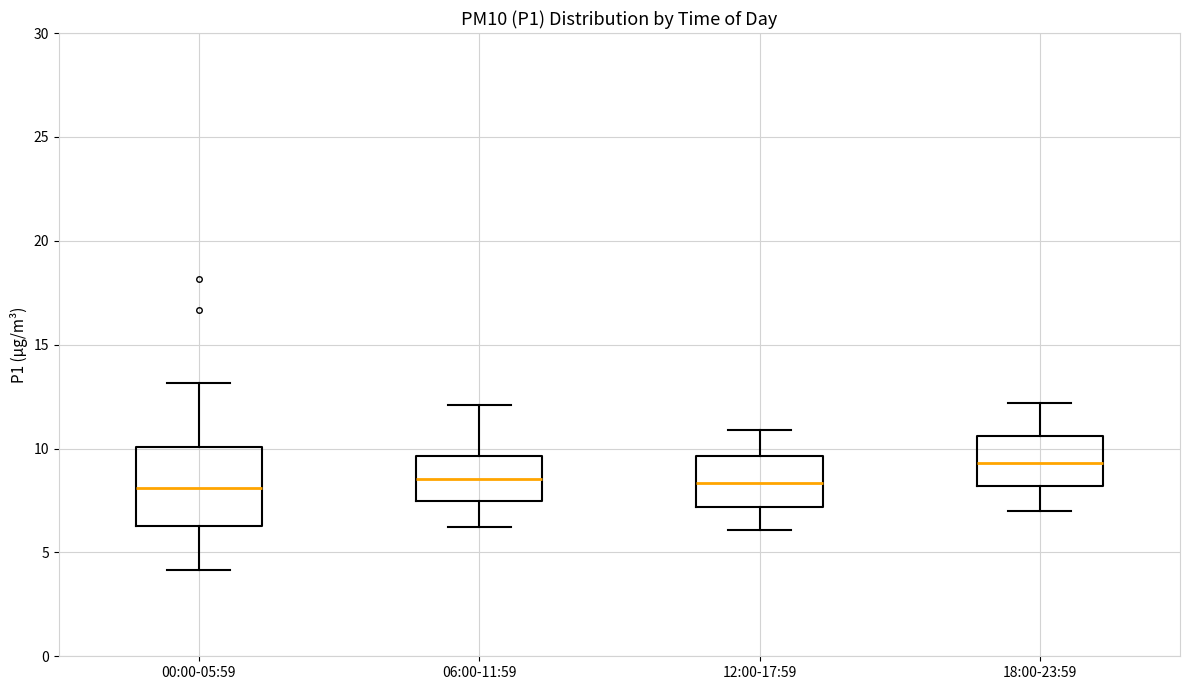

Reading left to right, transcribe this box plot: for each box, give where its median line is, the range the box spans, and where its two whiskers end, as read against the y-axis. The values are not printed on the chart, so give them approximately, as read against the axis.

00:00-05:59: median 8.0, box 6.5 to 10.0, whiskers 4.0 to 13.0
06:00-11:59: median 8.5, box 7.5 to 9.5, whiskers 6.0 to 12.0
12:00-17:59: median 8.5, box 7.0 to 9.5, whiskers 6.0 to 11.0
18:00-23:59: median 9.5, box 8.0 to 10.5, whiskers 7.0 to 12.0